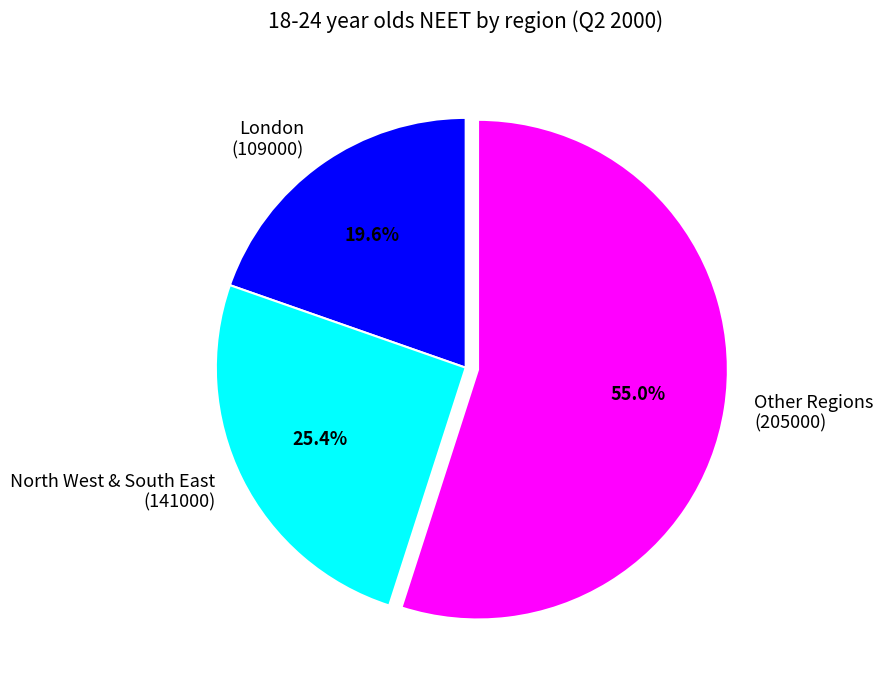

To the nearest percent, what is the average slice percentage?

33%